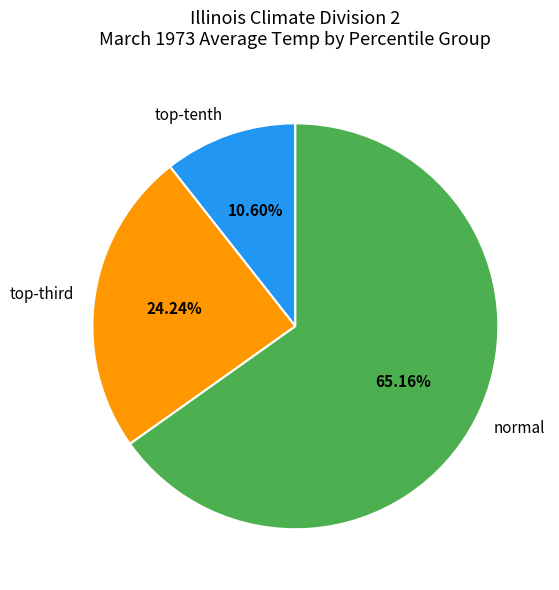

Rank the categories by value from highest to lowest.

normal, top-third, top-tenth